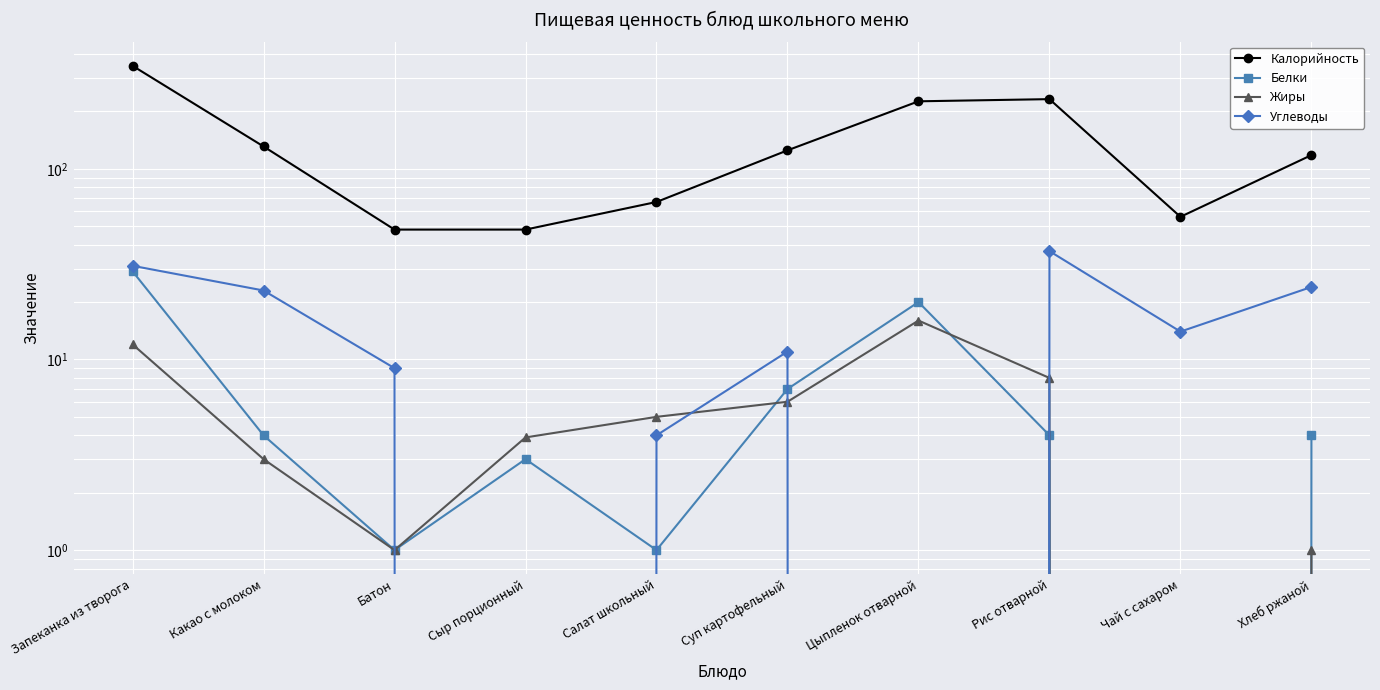

How many times do Углеводы and Белки cross each other?

4